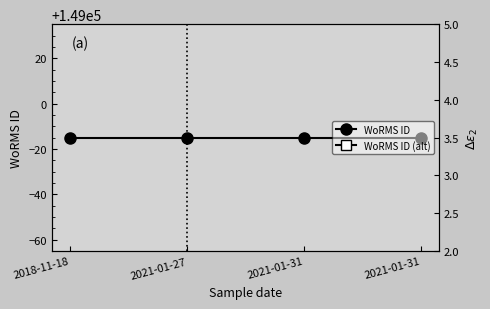

True or false: WoRMS ID and WoRMS ID (alt) cross at least once.

False